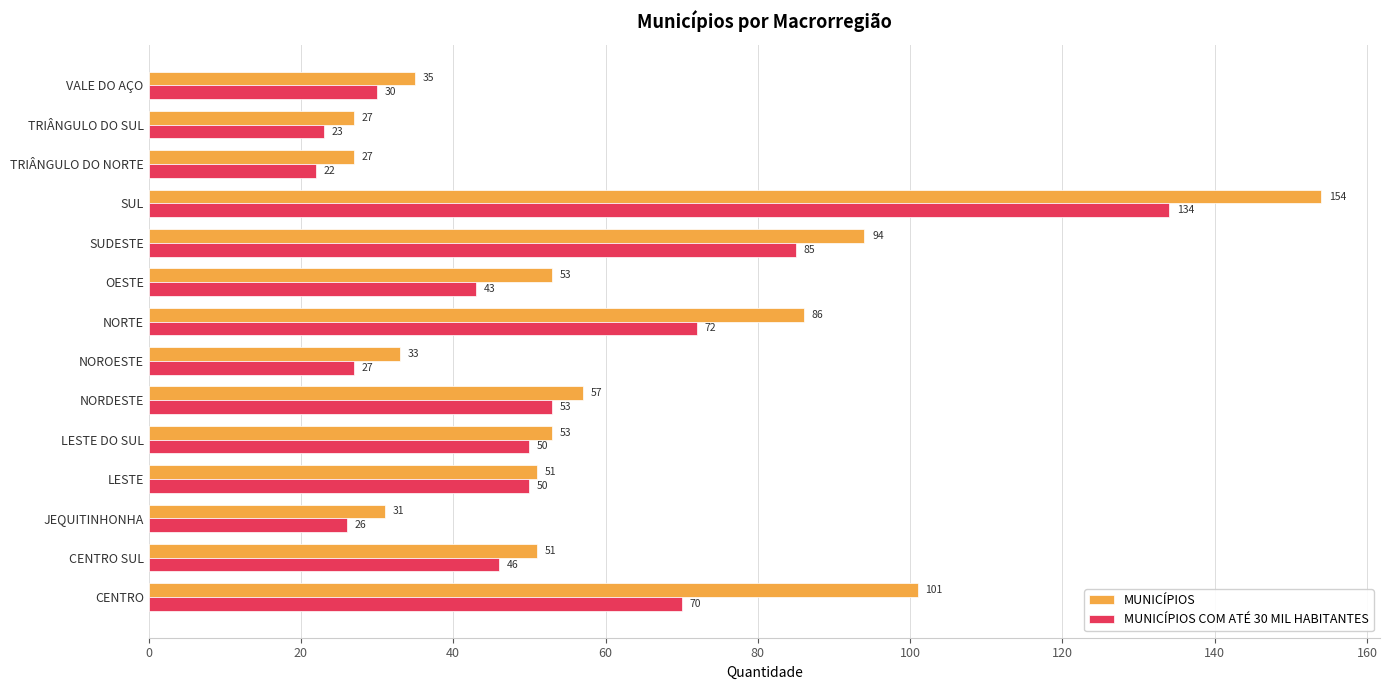

Read the MUNICÍPIOS COM ATÉ 30 MIL HABITANTES value at CENTRO SUL.

46